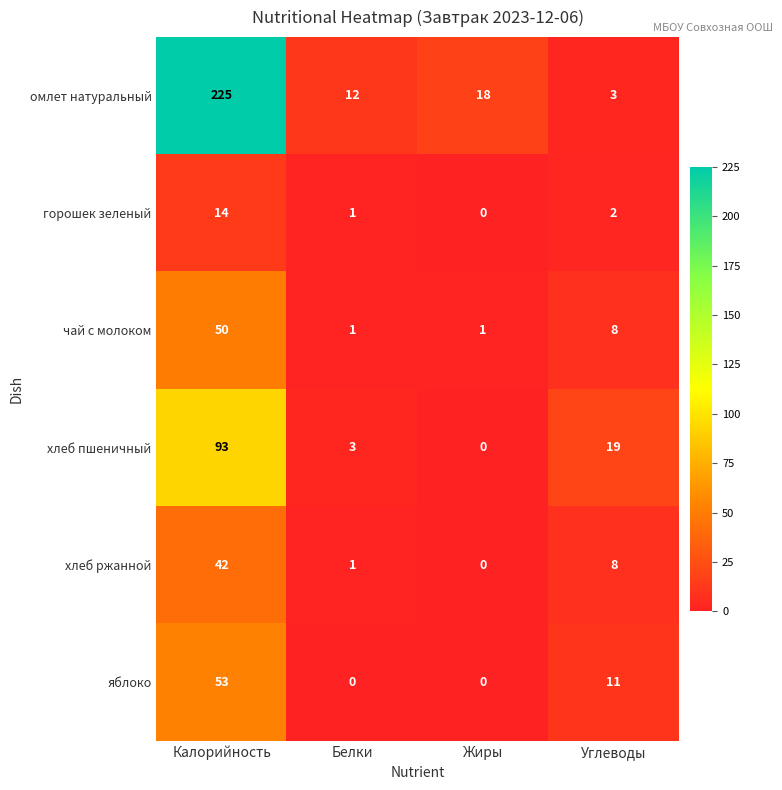

Is it true that яблоко equals 11 at Углеводы?

True